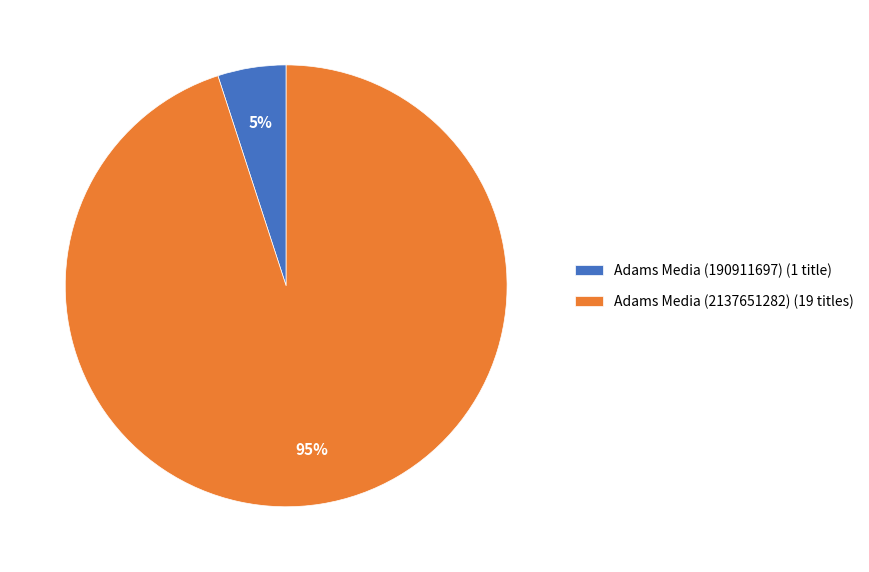

Rank the categories by value from lowest to highest.

Adams Media (190911697) (1 title), Adams Media (2137651282) (19 titles)